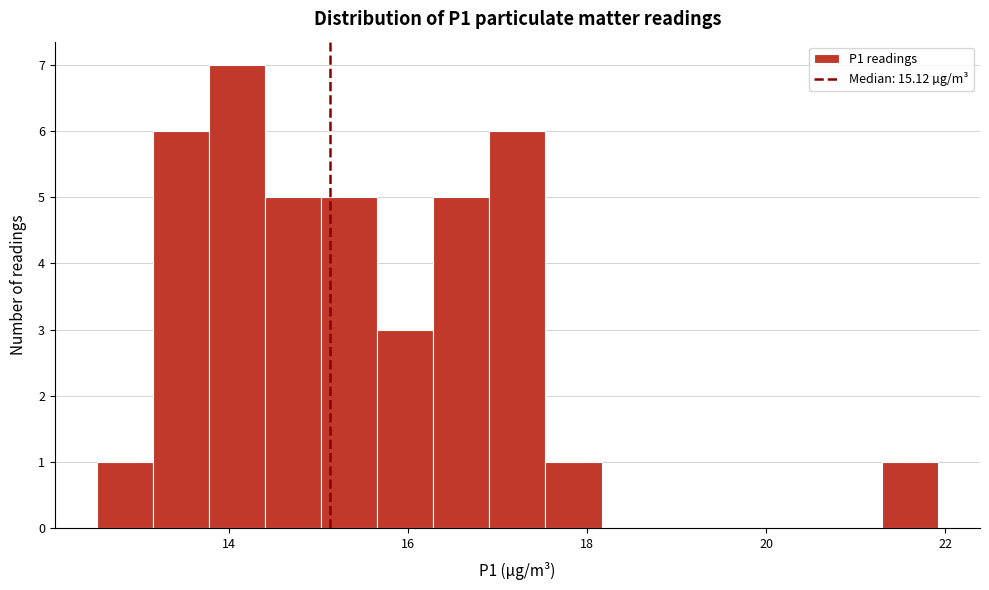

Read against the x-axis, roughly where is the centre of the tallest bar?

14.0